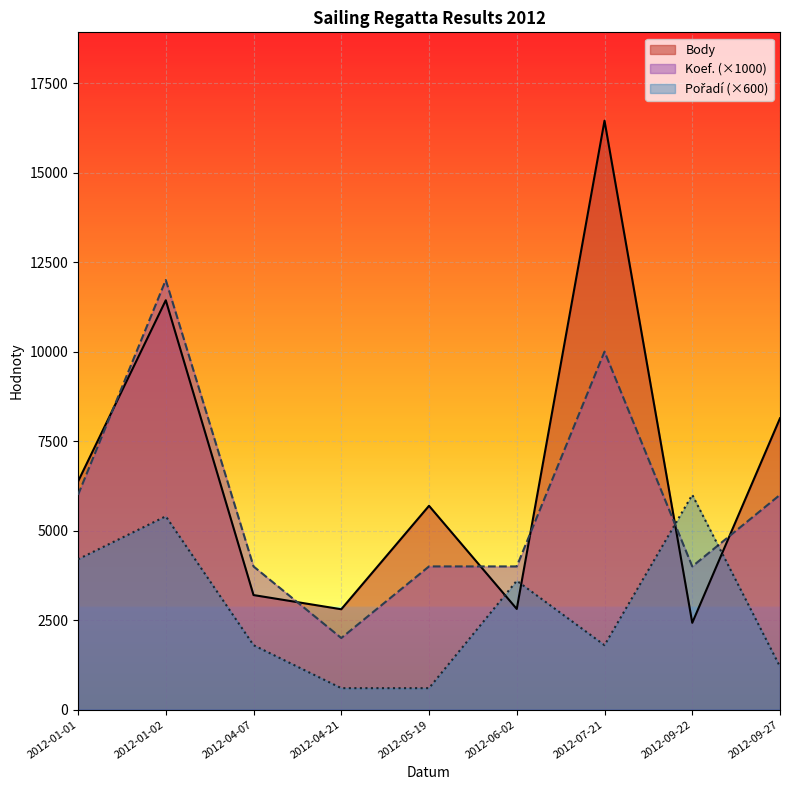

What is the sum of all Pořadí values?

25200